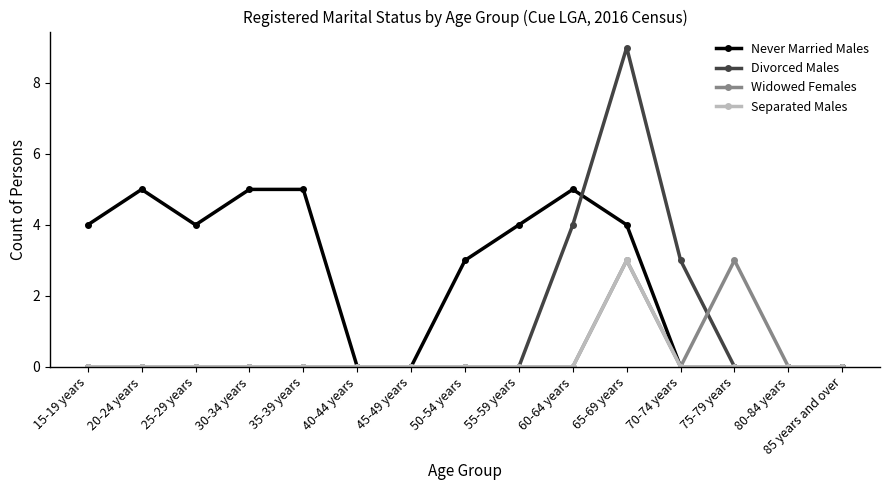

Which series changed the most between 55-59 years and 85 years and over?

Never Married Males